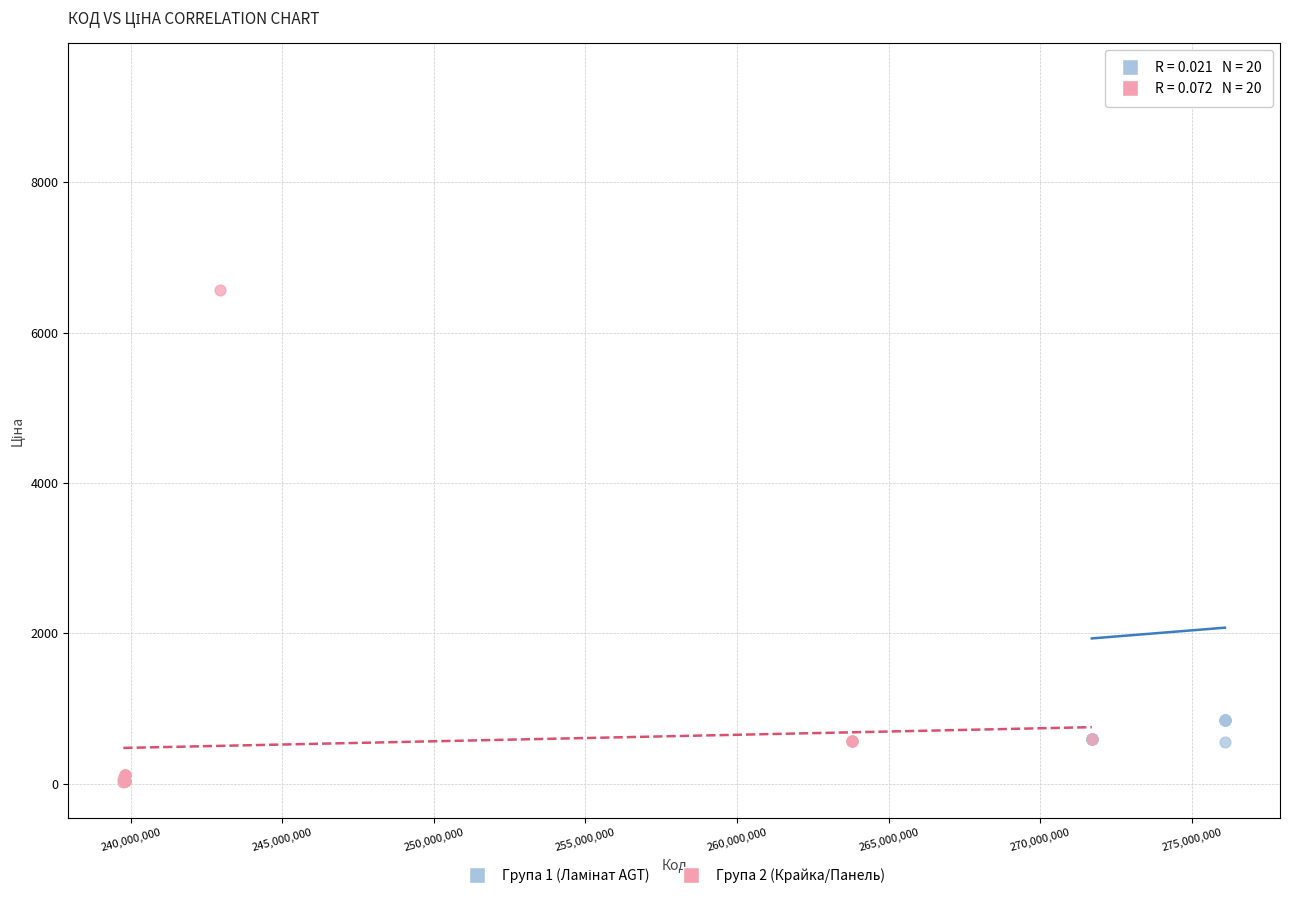

Which series reaches the minimum Y coordinate?

Група 2 (Крайка/Панель)